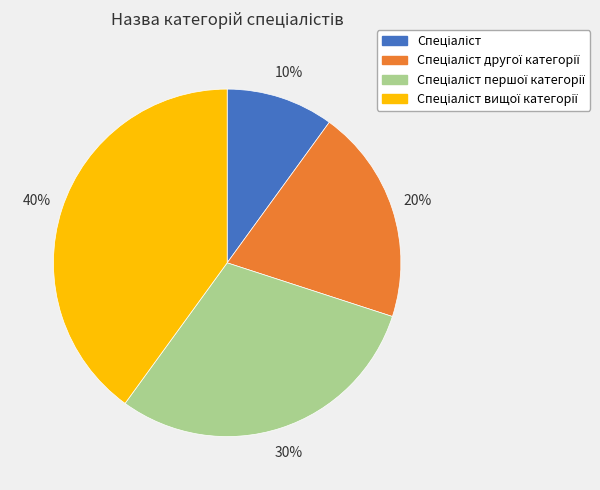

Does any single category account for the majority?

No